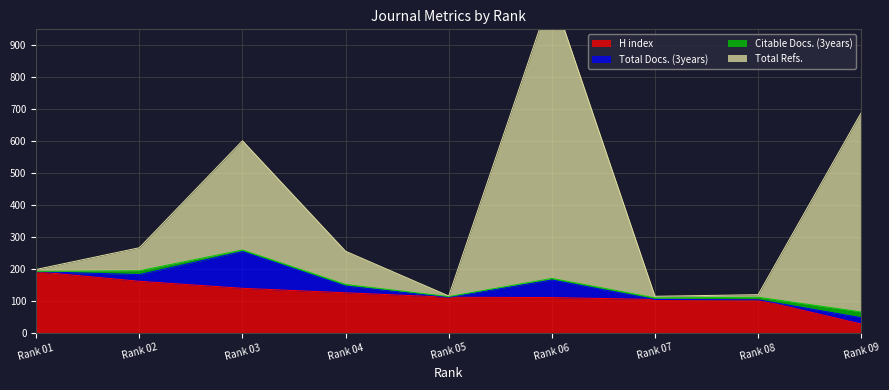

True or false: Total Refs. and H index intersect in this chart.

False